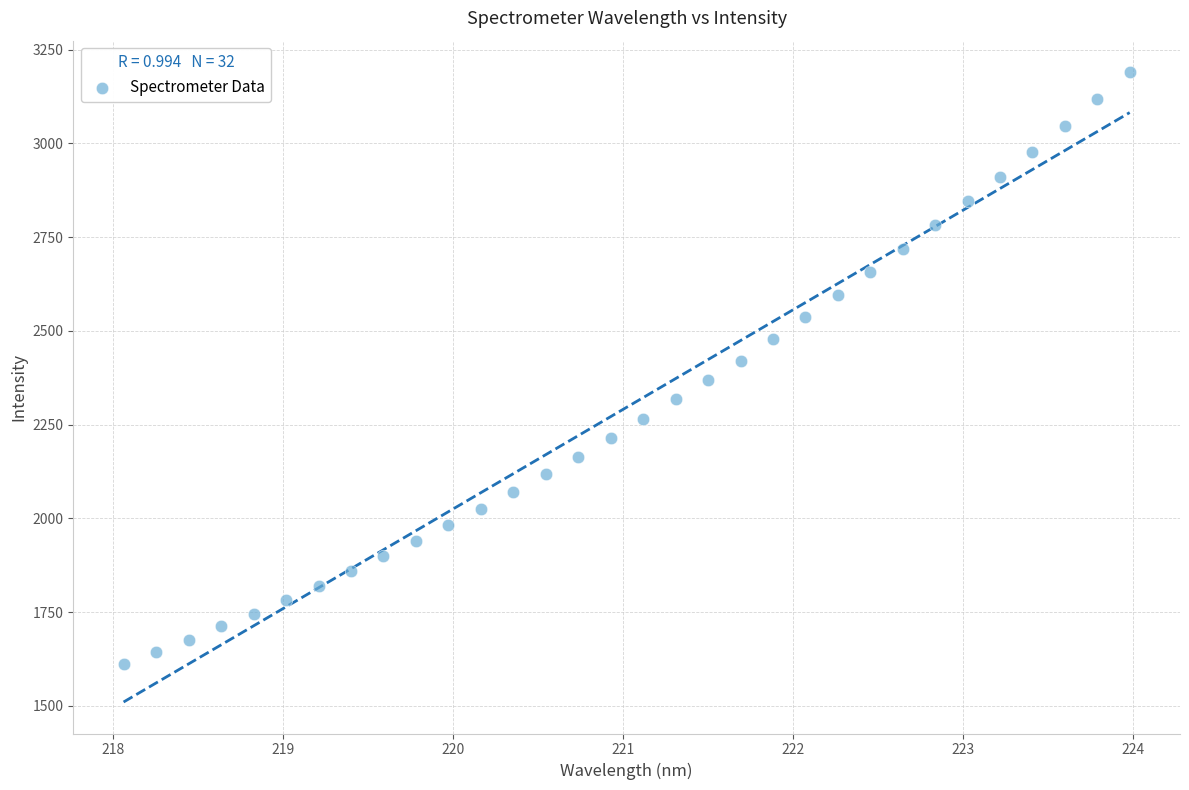

What is the range of X values (max minus min)?

5.9